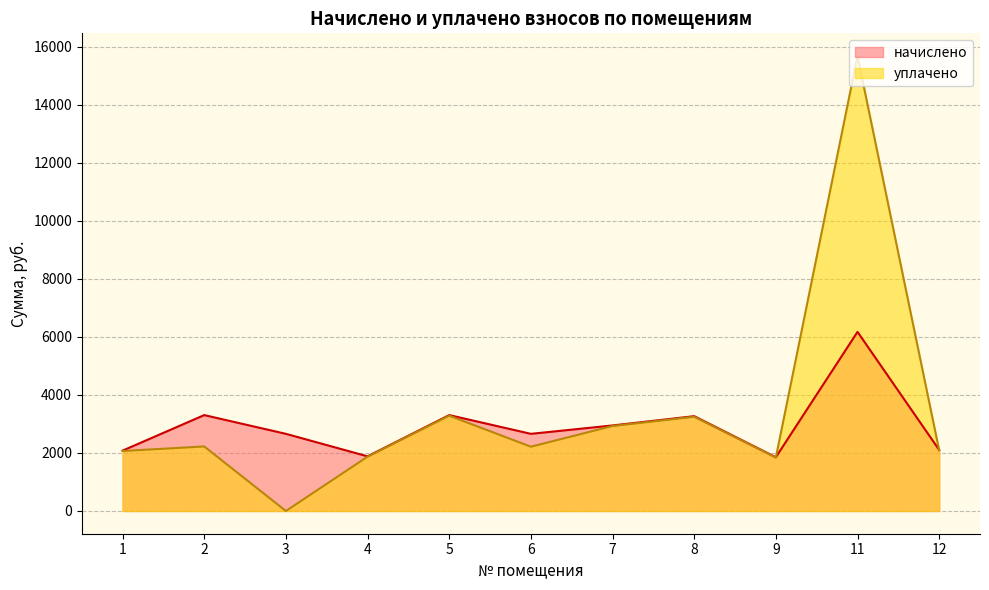

Which series has the widest spread of values?

уплачено